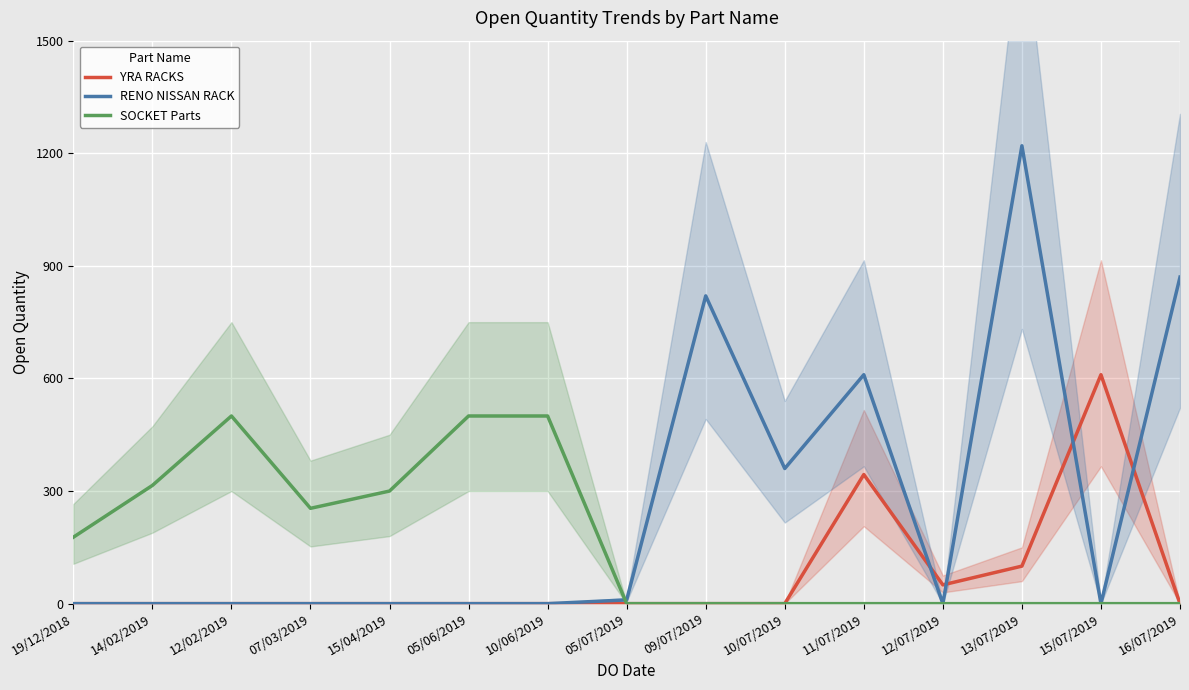

At 05/06/2019, list the series in order from smallest to largest.

YRA RACKS, RENO NISSAN RACK, SOCKET Parts